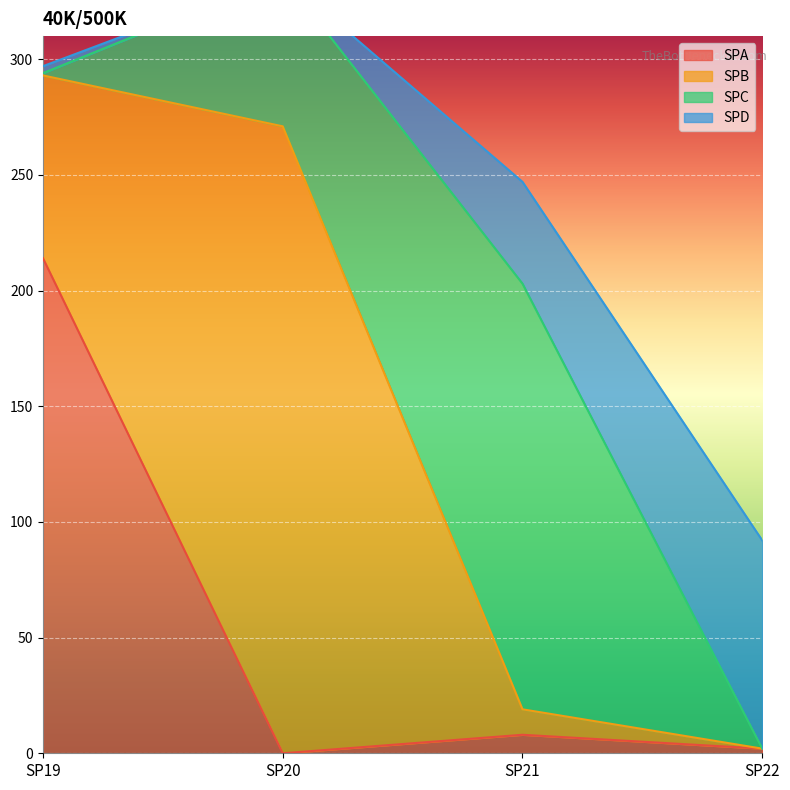

In SPA, how many points are higher than both neighbors (excluding endpoints)?

1